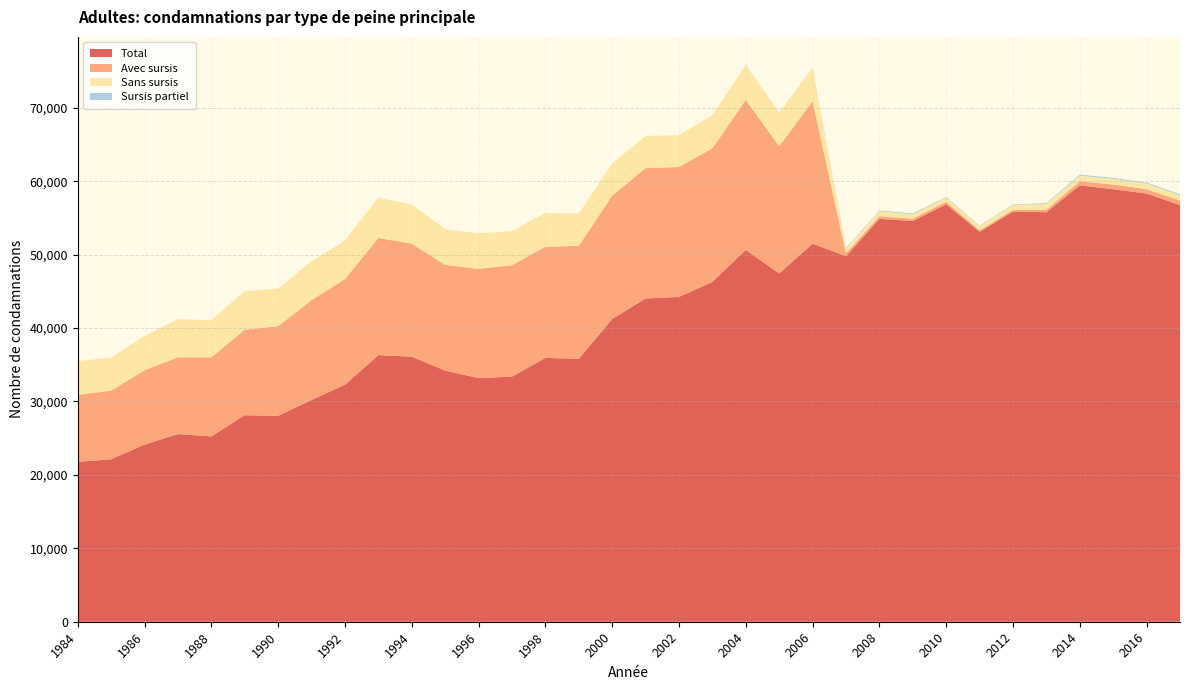

Reading left to right, transcribe all the data shown in this chart.

Total: 1984=21775	1985=22125	1986=24131	1987=25559	1988=25241	1989=28130	1990=28041	1991=30204	1992=32289	1993=36317	1994=36102	1995=34205	1996=33191	1997=33387	1998=35940	1999=35809	2000=41237	2001=44031	2002=44245	2003=46286	2004=50647	2005=47437	2006=51487	2007=49792	2008=54879	2009=54585	2010=56868	2011=53118	2012=55864	2013=55780	2014=59441	2015=58909	2016=58324	2017=56750
Avec sursis: 1984=9135	1985=9351	1986=10125	1987=10468	1988=10768	1989=11646	1990=12210	1991=13615	1992=14379	1993=15951	1994=15387	1995=14400	1996=14877	1997=15168	1998=15129	1999=15396	2000=16784	2001=17751	2002=17696	2003=18203	2004=20438	2005=17333	2006=19400	2007=395	2008=350	2009=308	2010=327	2011=195	2012=225	2013=317	2014=555	2015=644	2016=593	2017=620
Sans sursis: 1984=4594	1985=4498	1986=4673	1987=5185	1988=5067	1989=5267	1990=5135	1991=5255	1992=5263	1993=5491	1994=5333	1995=4865	1996=4826	1997=4670	1998=4625	1999=4375	2000=4397	2001=4400	2002=4324	2003=4497	2004=4785	2005=4559	2006=4613	2007=659	2008=665	2009=622	2010=573	2011=554	2012=670	2013=802	2014=755	2015=783	2016=768	2017=738
Sursis partiel: 1984=0	1985=0	1986=0	1987=0	1988=0	1989=0	1990=0	1991=0	1992=0	1993=0	1994=0	1995=0	1996=0	1997=0	1998=0	1999=0	2000=0	2001=0	2002=0	2003=0	2004=0	2005=0	2006=0	2007=91	2008=96	2009=117	2010=81	2011=79	2012=77	2013=116	2014=150	2015=128	2016=136	2017=130